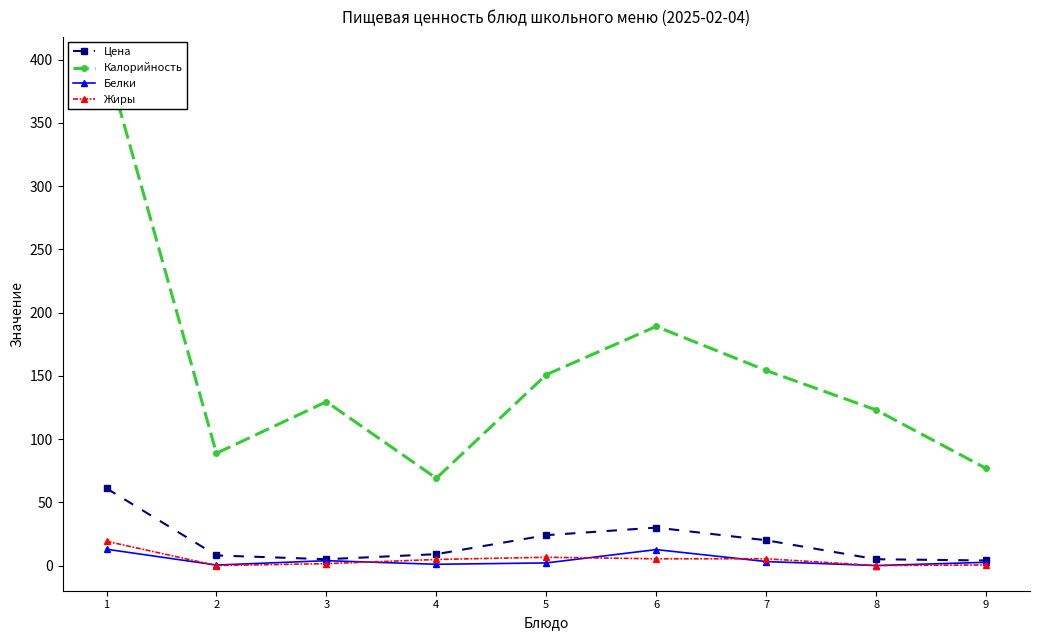

What is the approximate value of Жиры at 5?

6.6